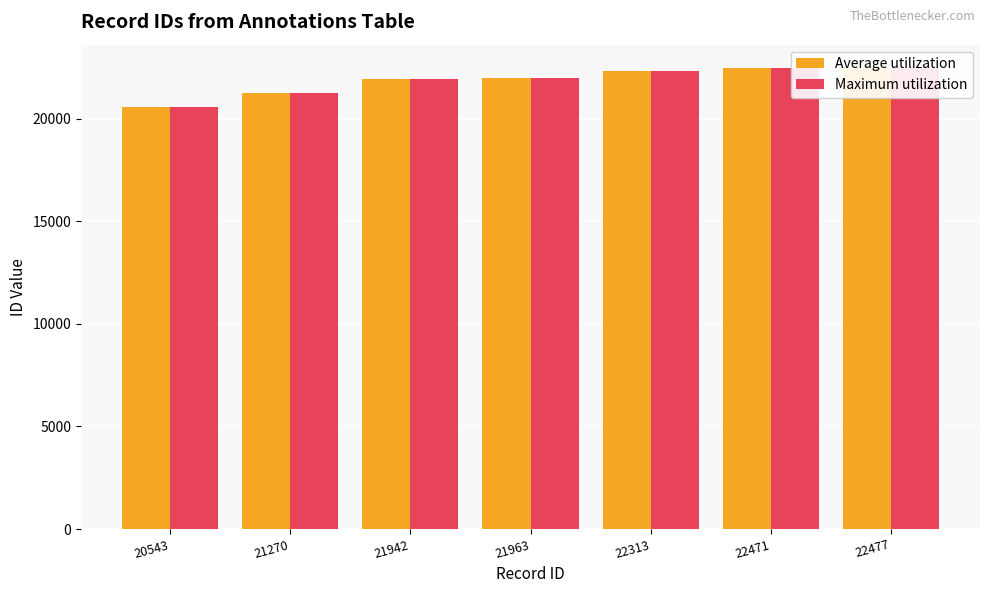

Are the bars horizontal?

No